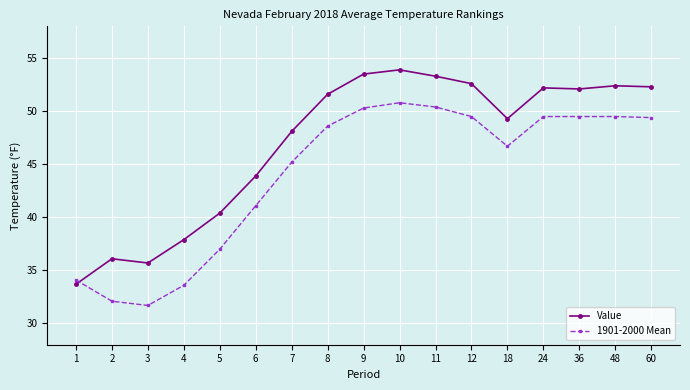

Is it true that 1901-2000 Mean equals 14.7 at 1?

False